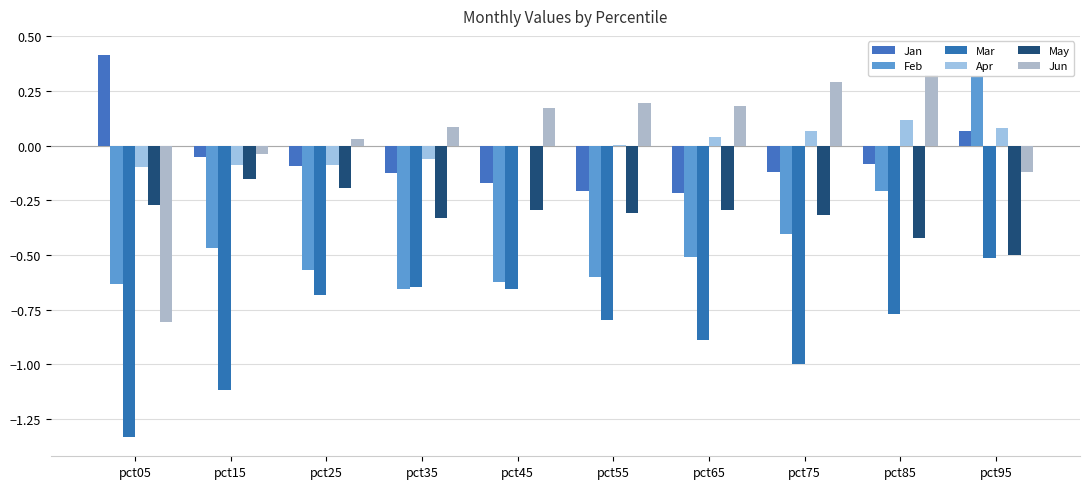

What is the difference between the maximum and minimum values in the Feb series?

1.0